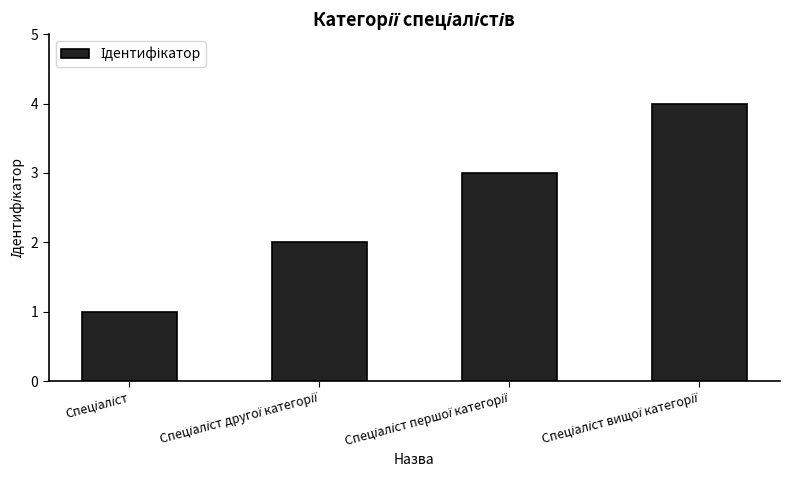

What is the sum of all values?

10